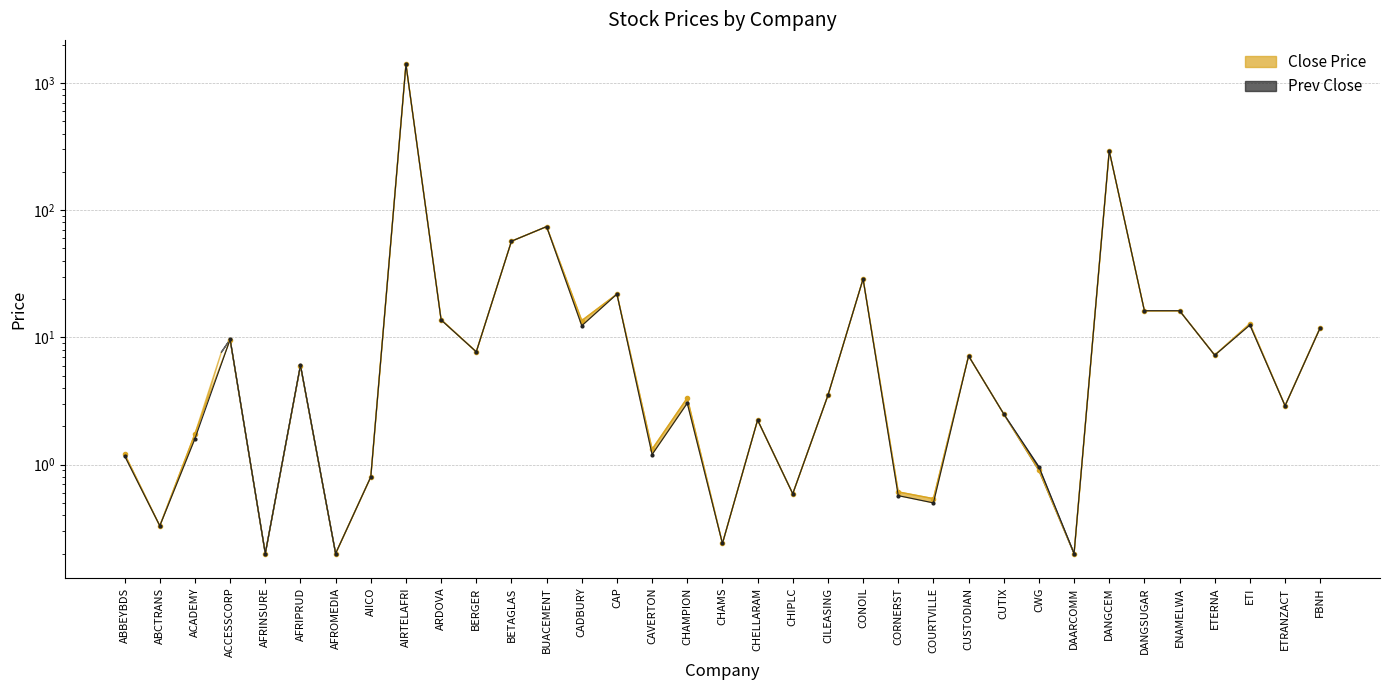

What is the label of the 28th point from the right?

AIICO